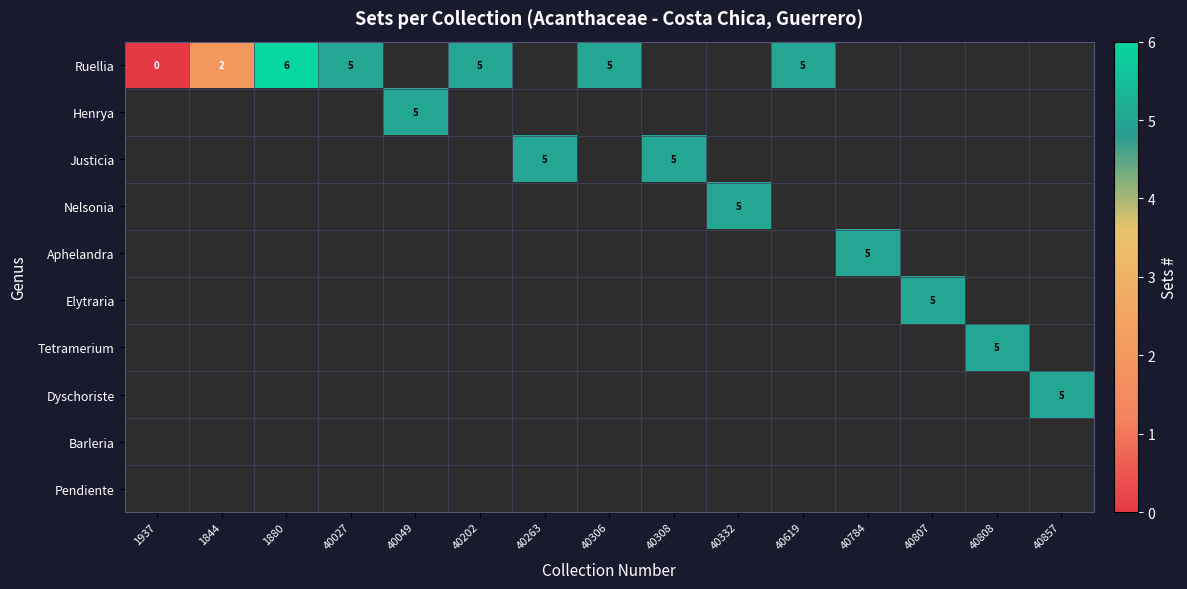

What is the greatest value displayed?

6